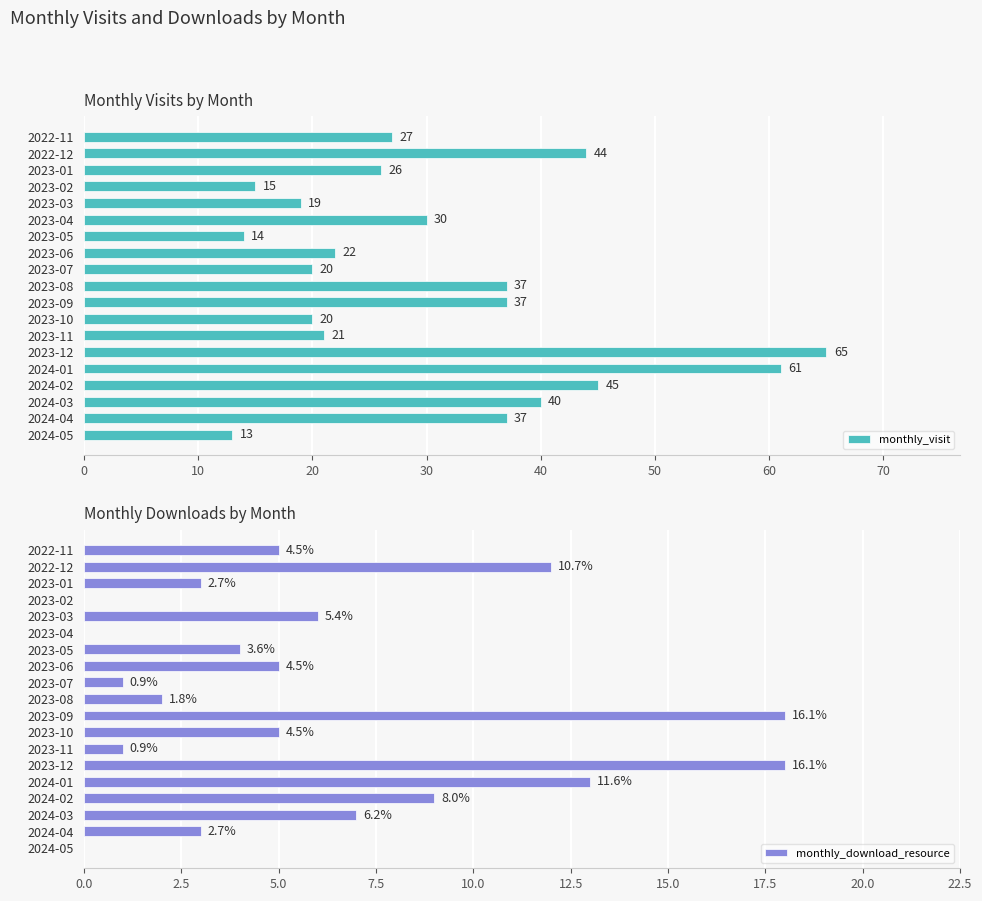

What is the maximum value shown in the chart?

65